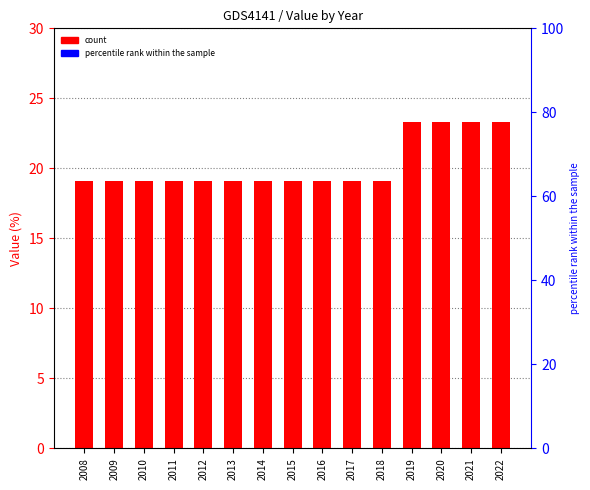

Reading left to right, extract all data points from this chart.

19.1	19.1	19.1	19.1	19.1	19.1	19.1	19.1	19.1	19.1	19.1	23.3	23.3	23.3	23.3